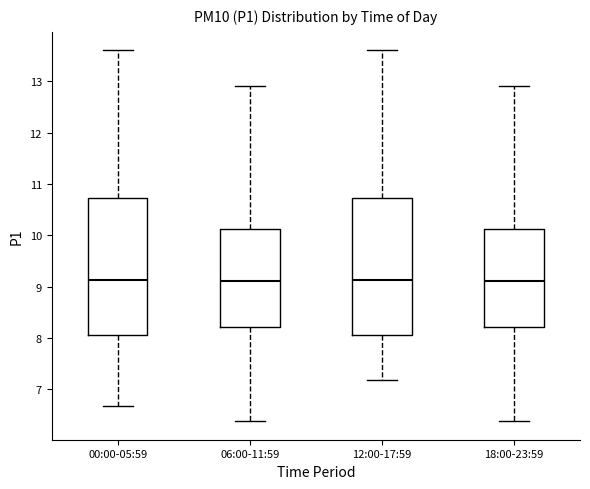

Where is the upper edge of the box for 06:00-11:59 on the y-axis? The values are not printed on the chart, so give them approximately, as read against the axis.

10.1